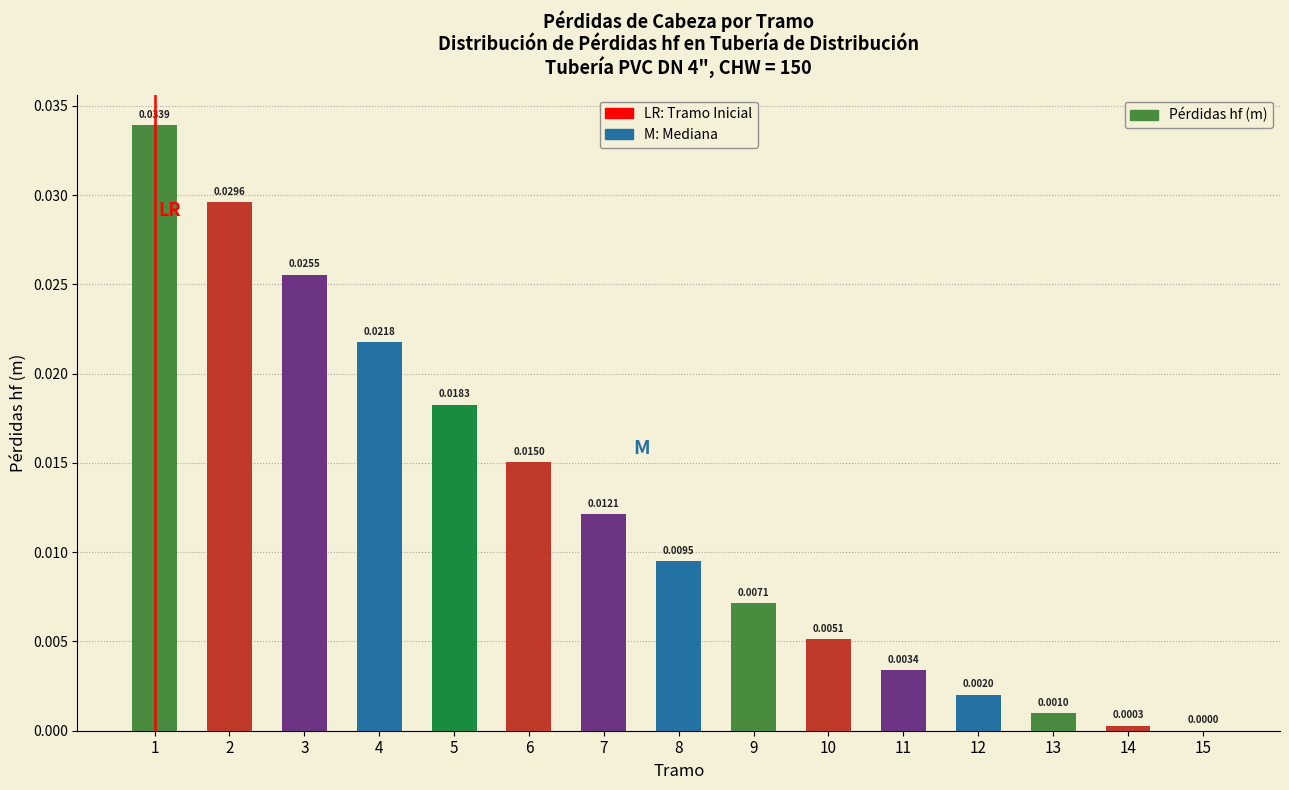

Between 9 and 7, which is larger?

7